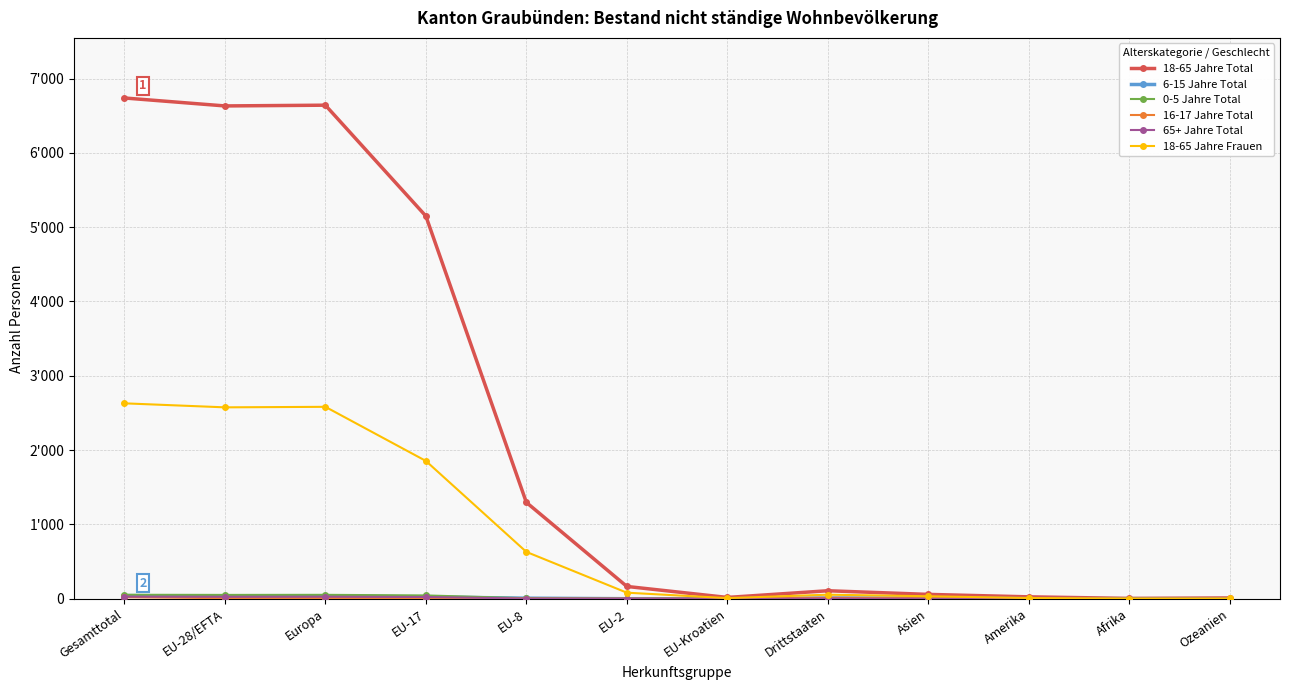

Which series has the largest total across all categories?

18-65 Jahre Total